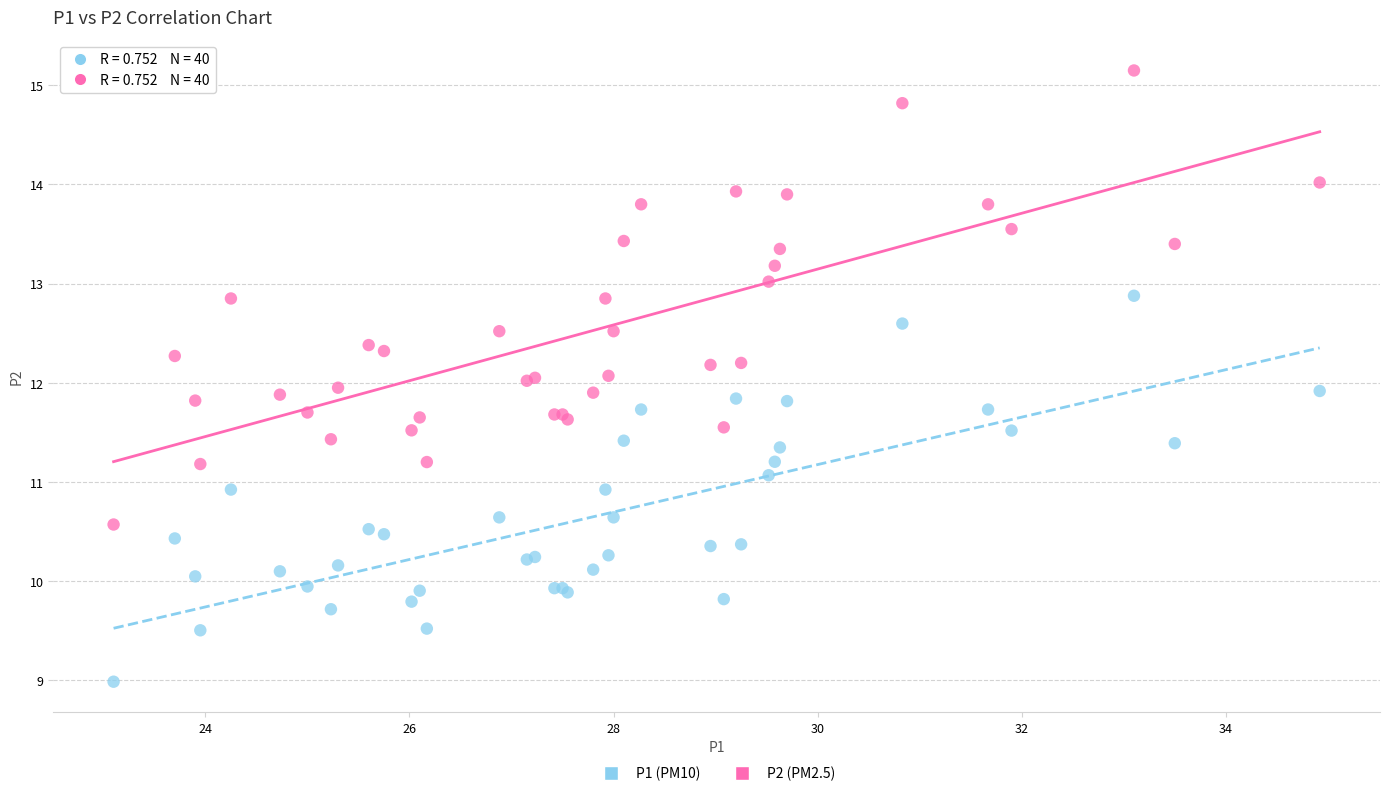

Which series contains the lowest Y value?

P1 (PM10)